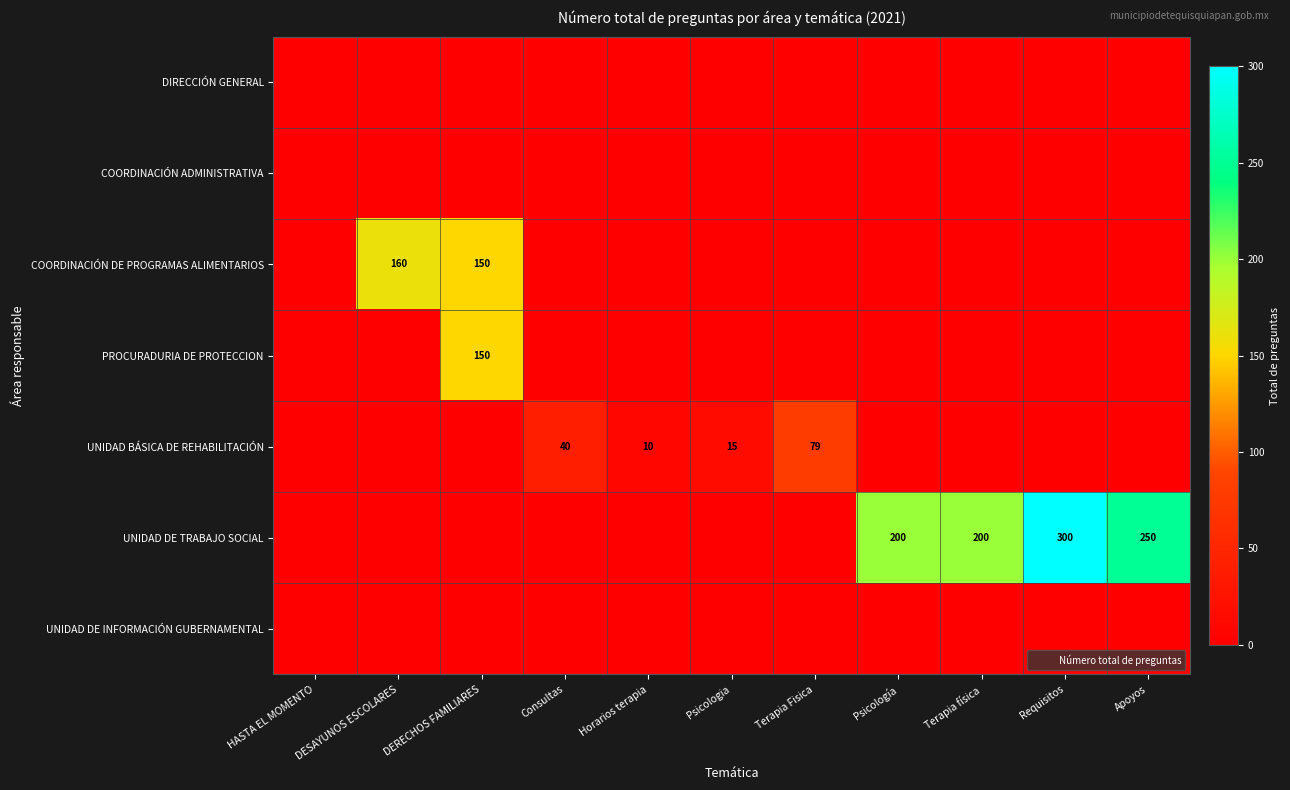

Is it true that UNIDAD DE TRABAJO SOCIAL equals 98 at Requisitos?

False